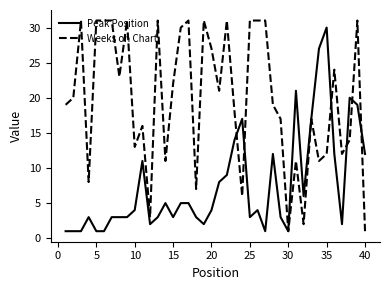

Which series has the widest spread of values?

Weeks on Chart